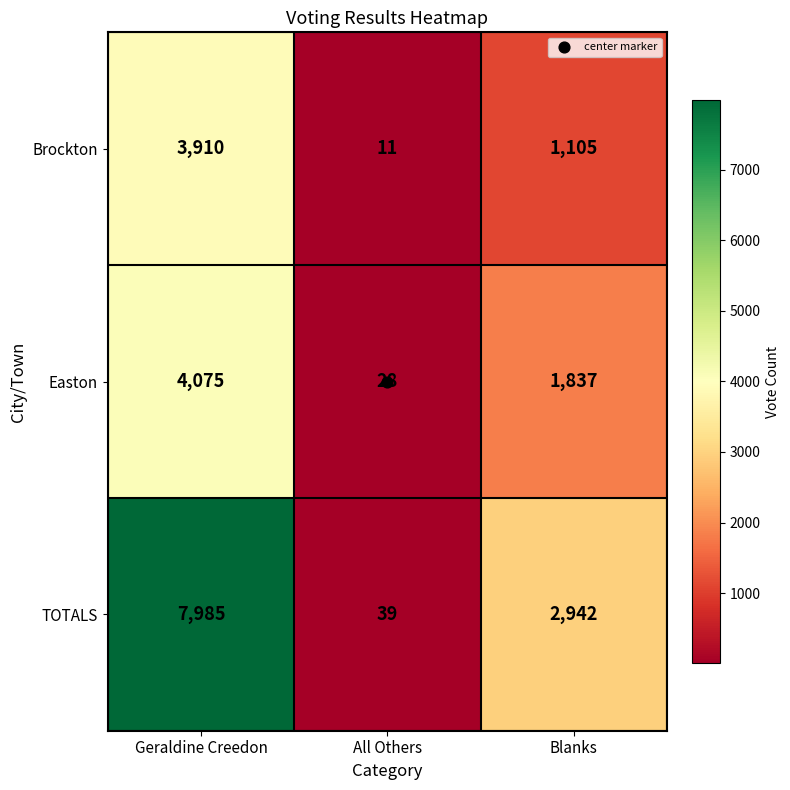

What is the total value across all series at All Others?

78